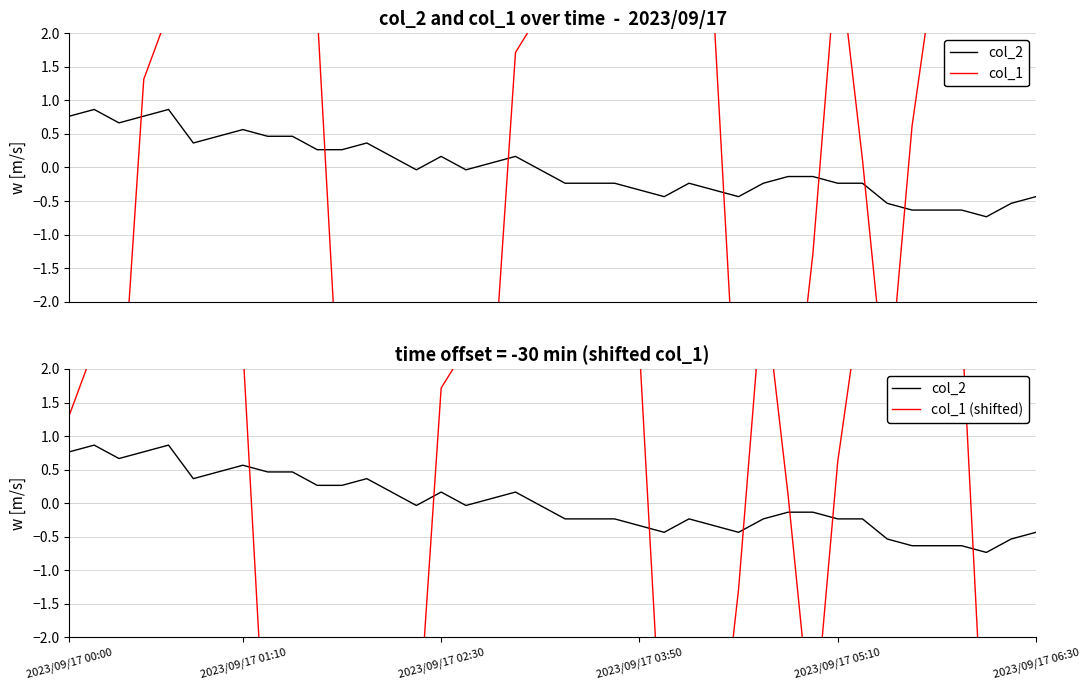

How many interior local valleys does the col_2 series have?

7